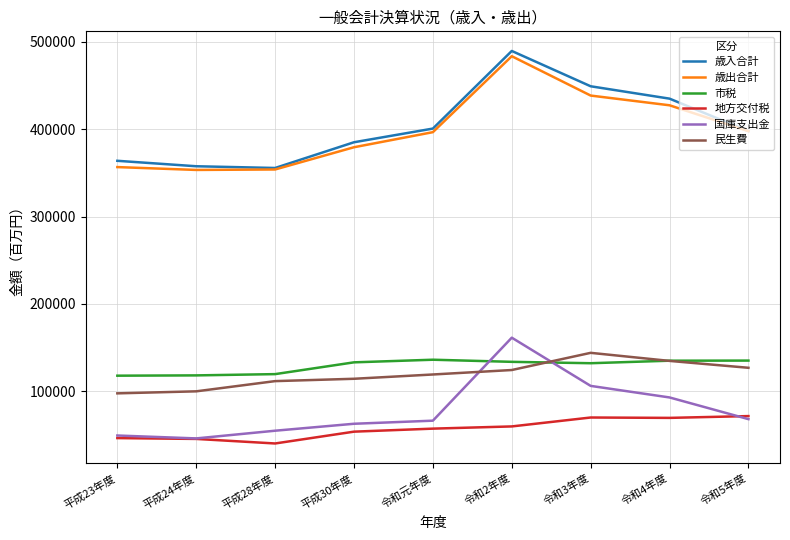

How many lines are shown in the chart?

6